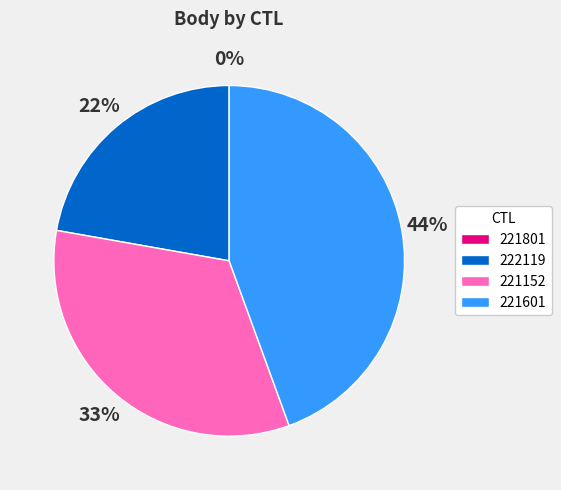

Which slice is the largest?

221601